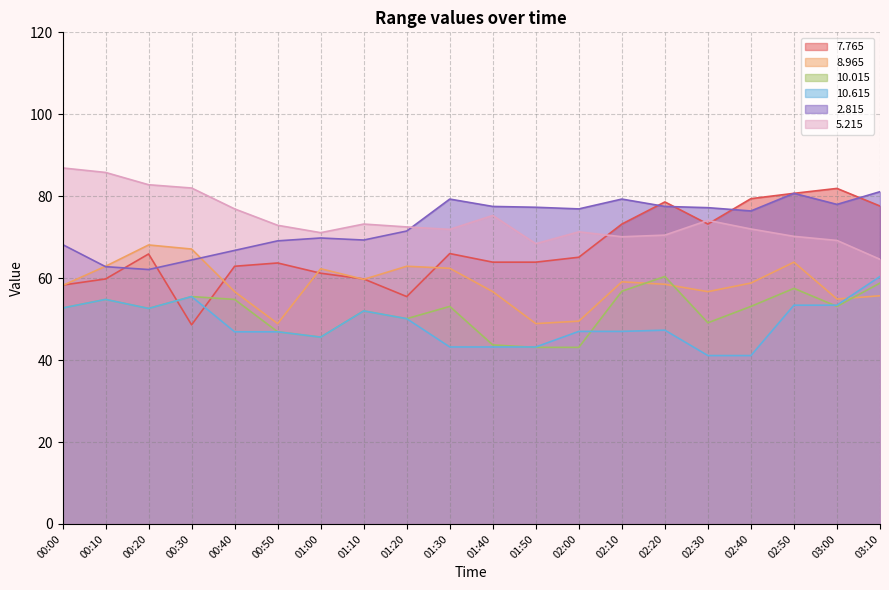

True or false:  10.015 and   5.215 cross at least once.

False